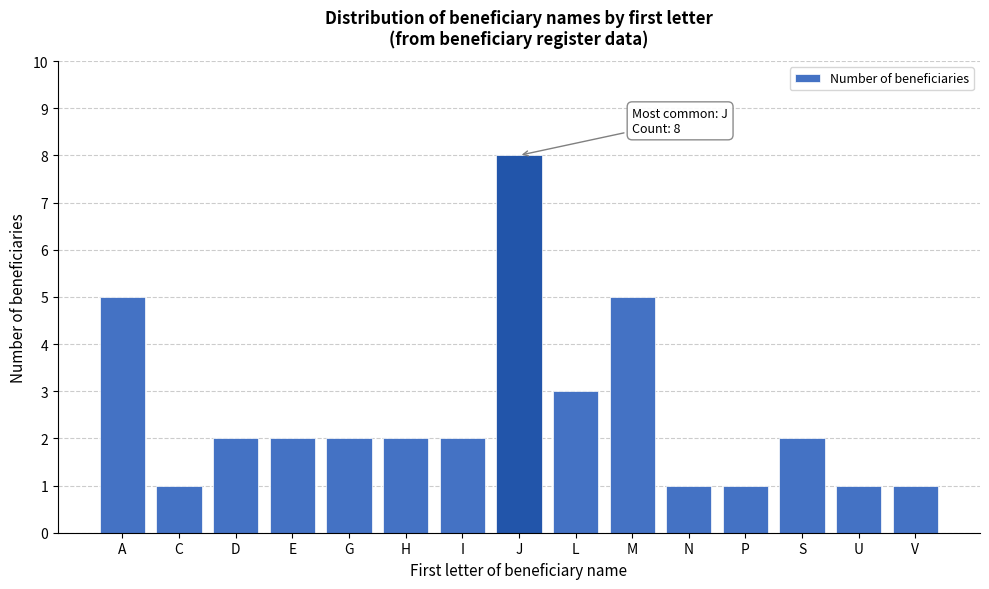

Reading left to right, transcribe all the data shown in this chart.

A=5	C=1	D=2	E=2	G=2	H=2	I=2	J=8	L=3	M=5	N=1	P=1	S=2	U=1	V=1